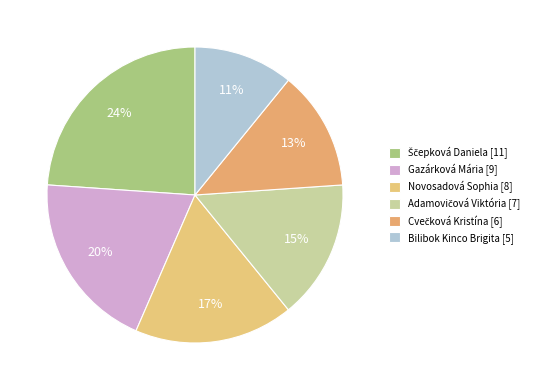

Combined, do Gazárková Mária and Adamovičová Viktória account for over 50%?

No